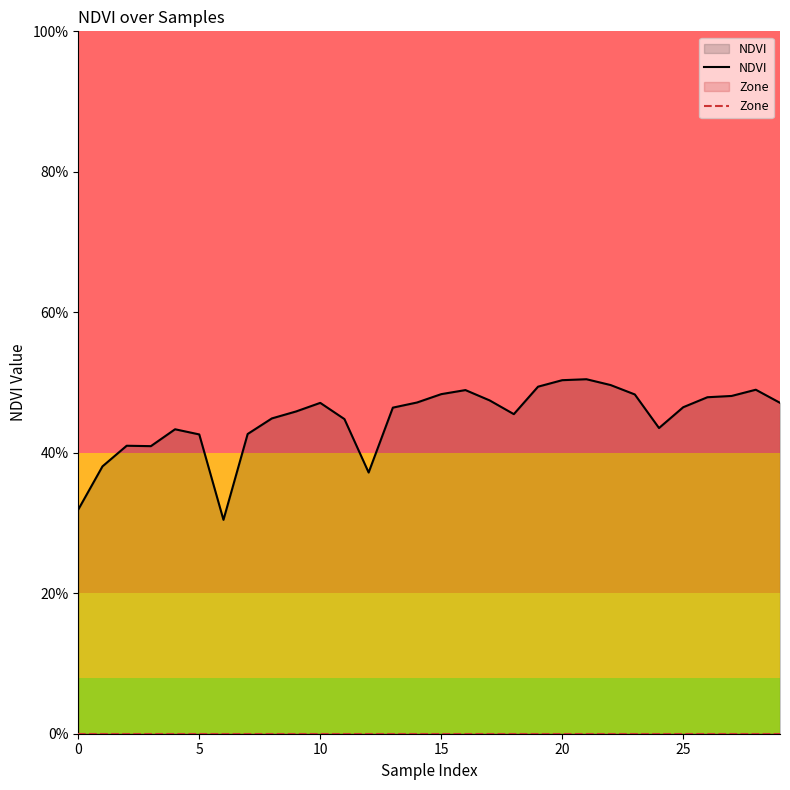

Rank the series by their average value, from lowest to highest.

Zone, NDVI